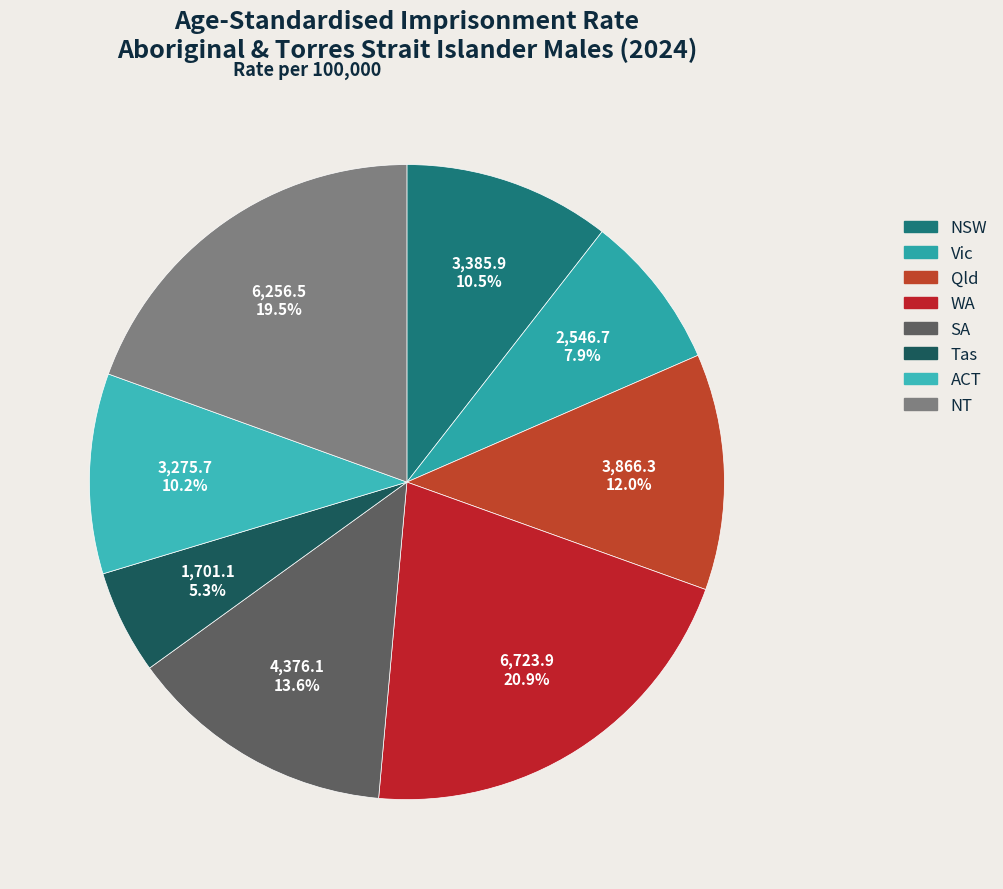

Is Tas the majority of the pie?

No